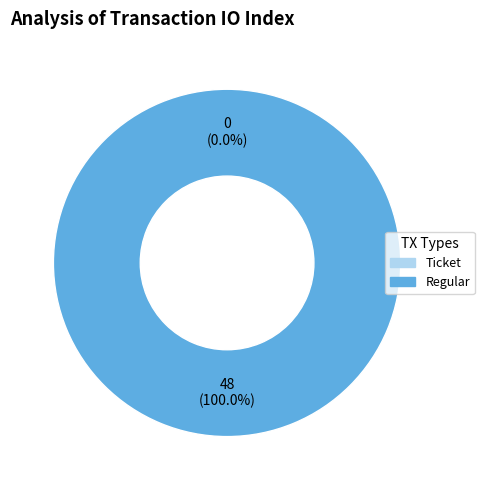

Count the number of slices in the pie.

2